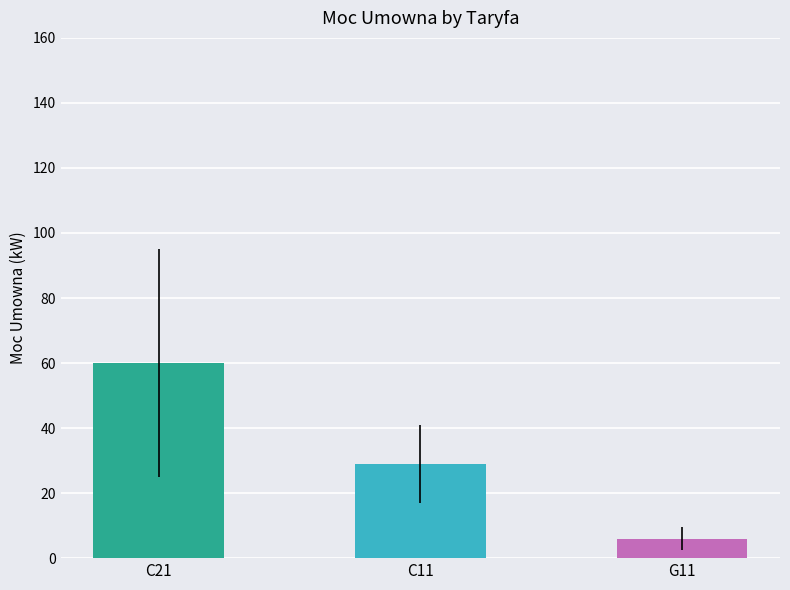

True or false: the data shows 42 at C11.

False